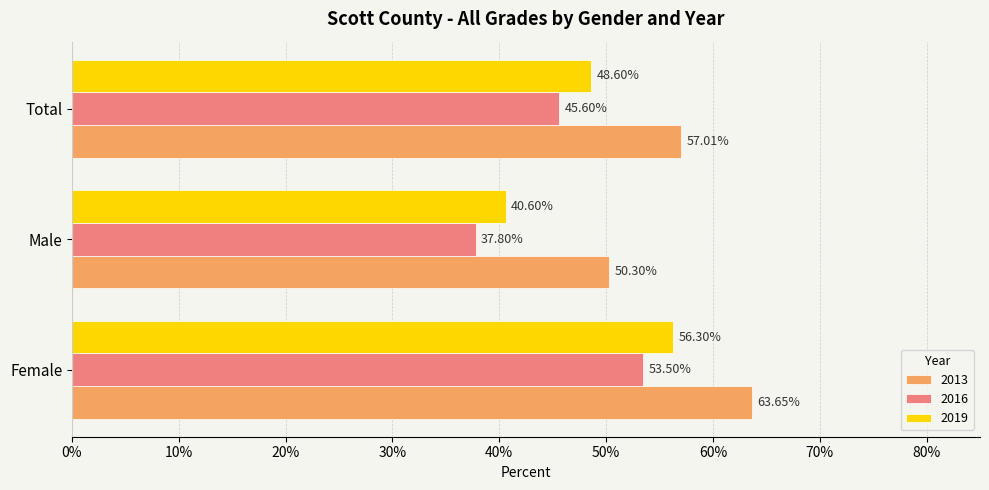

Which series has the largest total across all categories?

2013